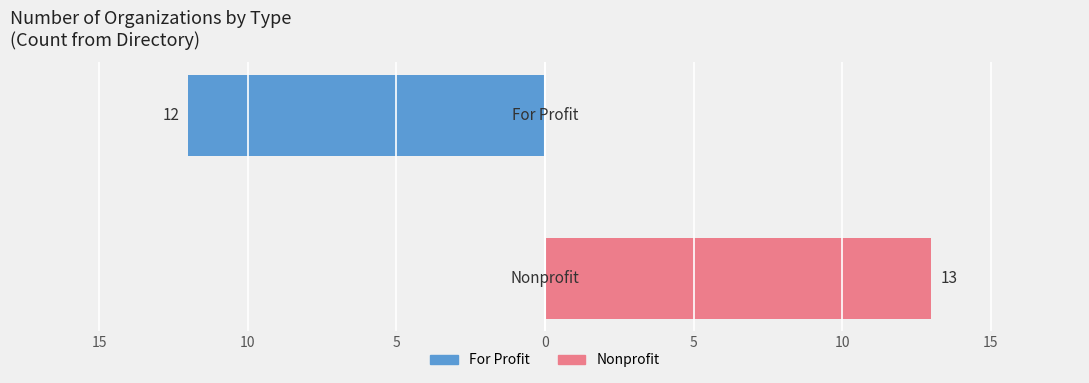

The Nonprofit series shows 0 at 15. True or false?

True